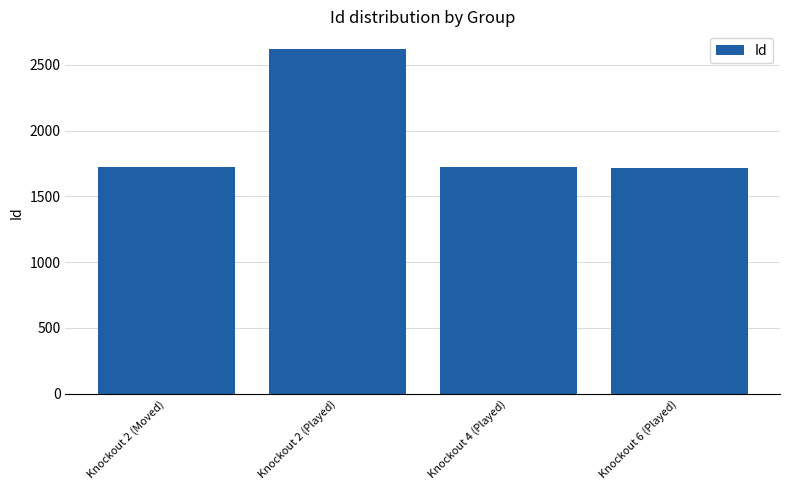

Approximately how many times larger is the value at Knockout 4 (Played) compared to Knockout 2 (Played)?

0.7